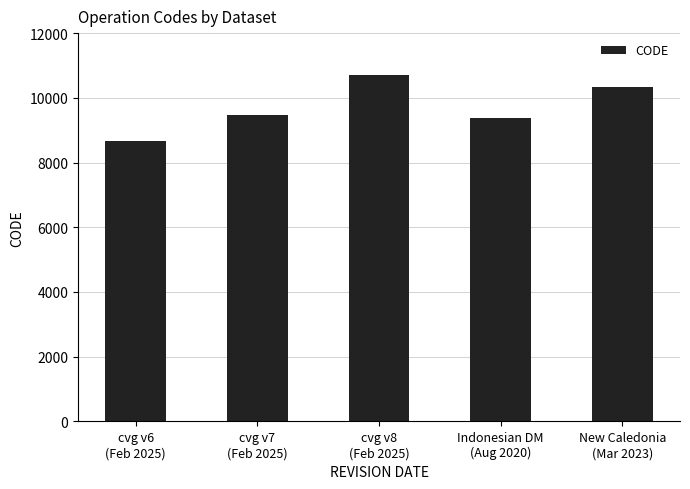

What is the minimum value shown in the chart?

8676